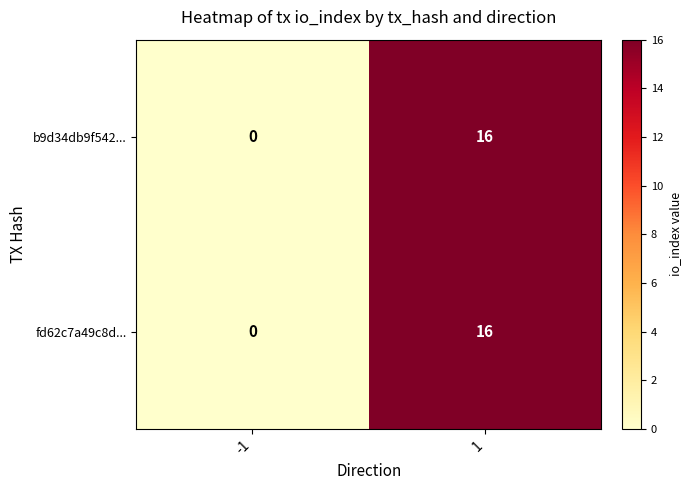

What is the total value across all series at 1?

32